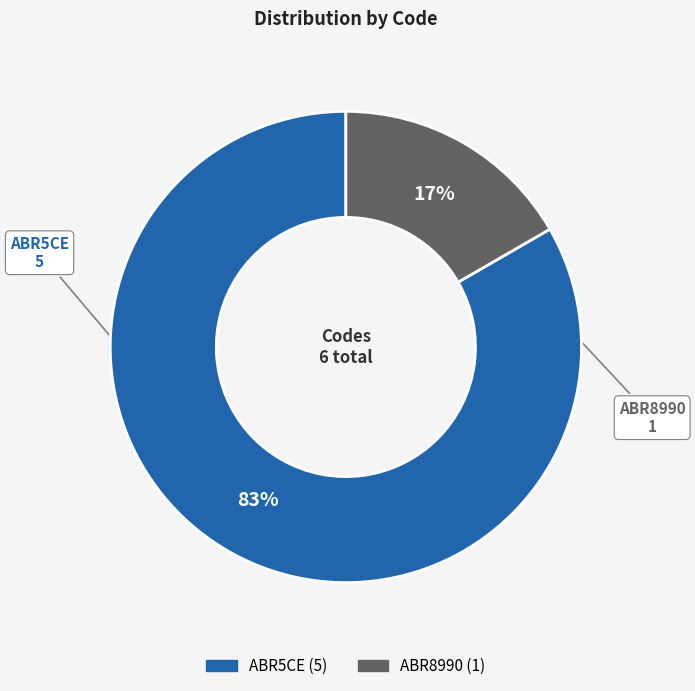

Which category has the smallest portion of the pie?

ABR8990